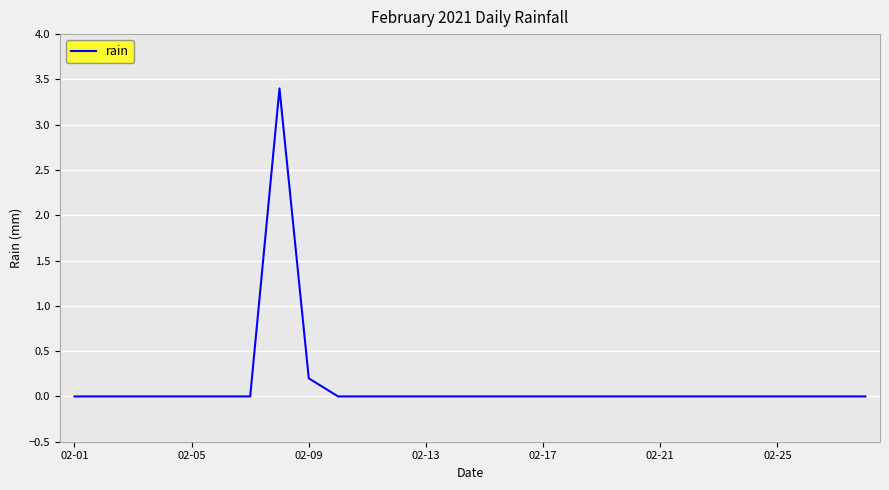

What is the maximum value shown in the chart?

3.4